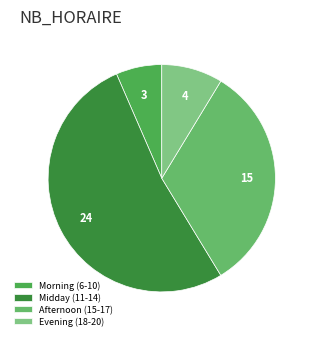

How many segments does this pie chart have?

4